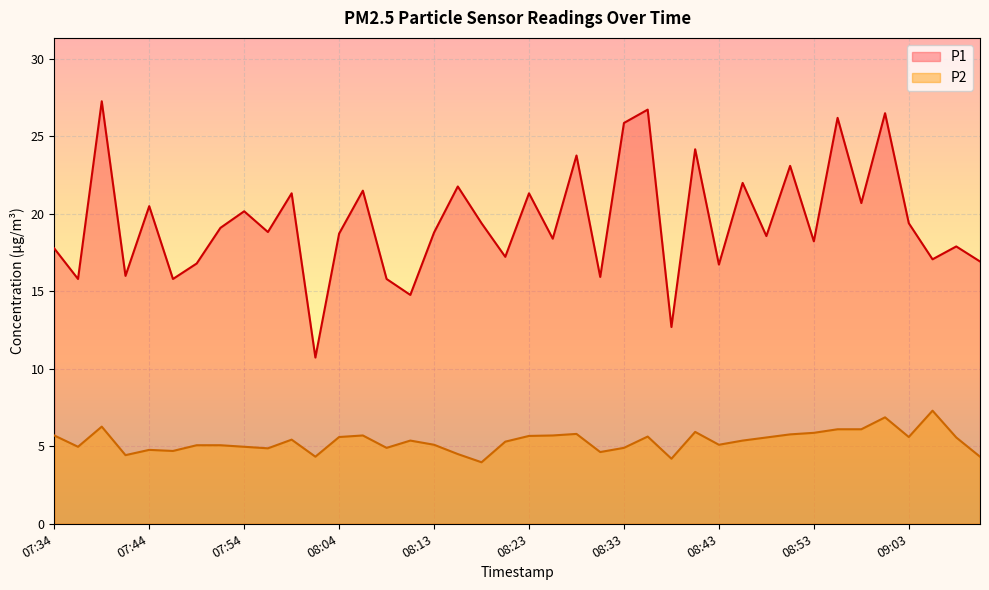

True or false: P1 has a value of 9.8 at 08:23.

False